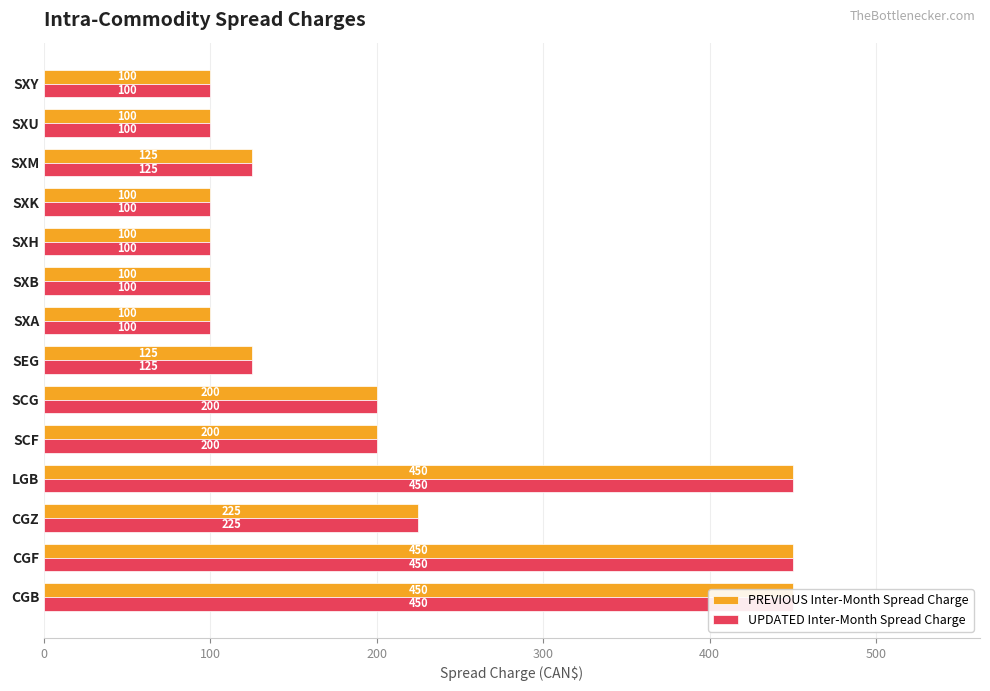

How many bars are there in total?

28